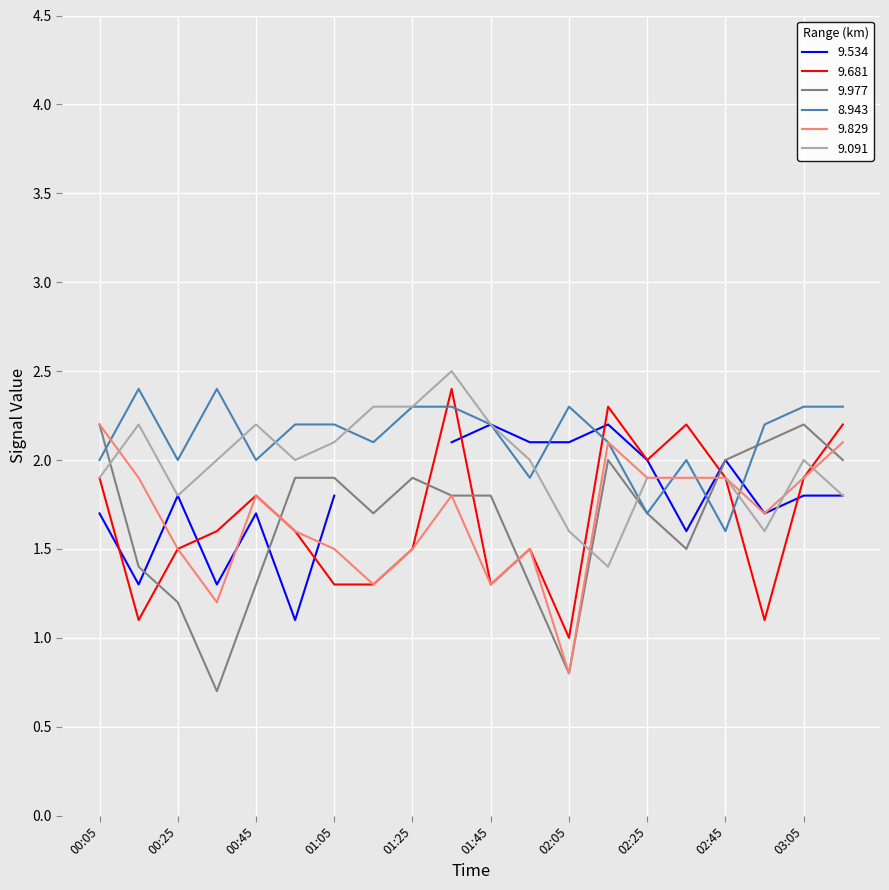

True or false: 9.977 has a value of 2.2 at 00:05.

True